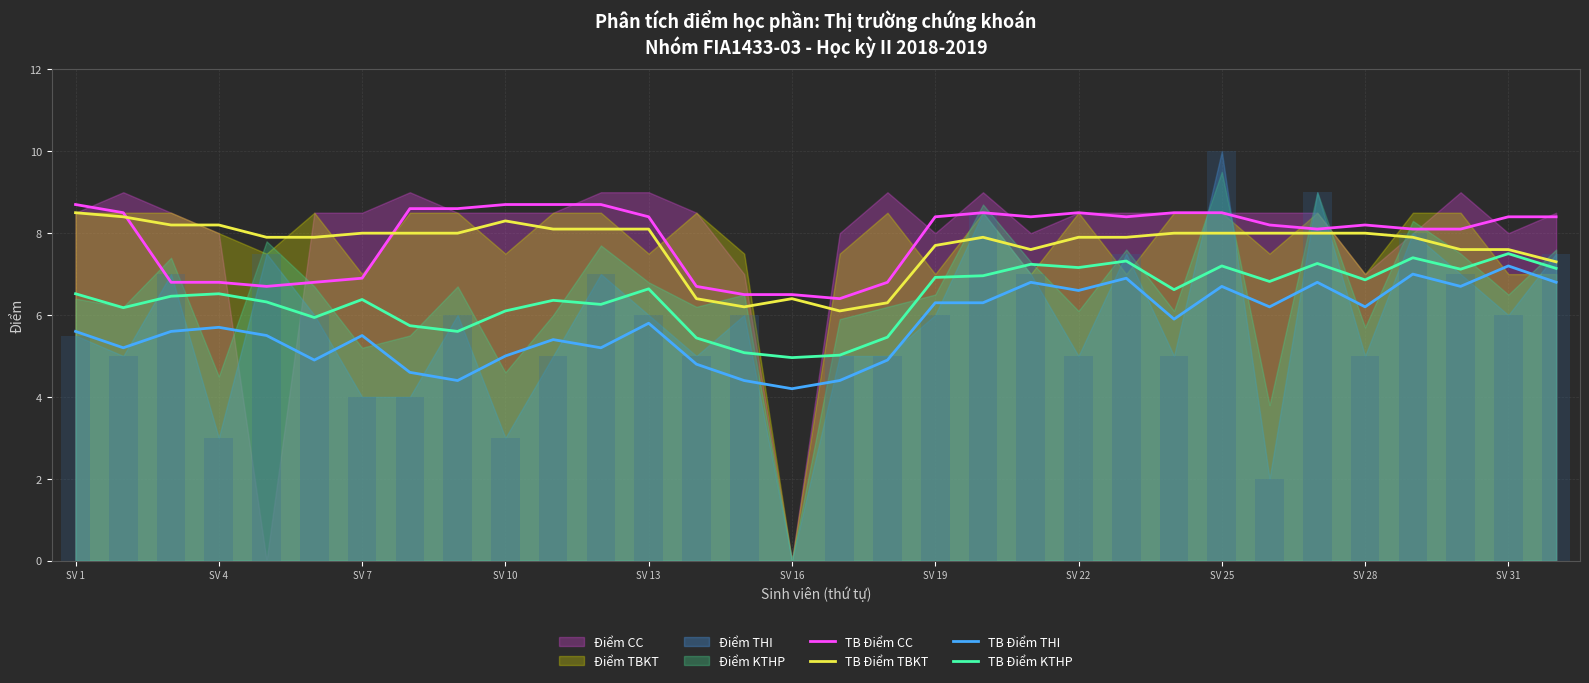

What is the average value of the TB Điểm TBKT series?

7.7